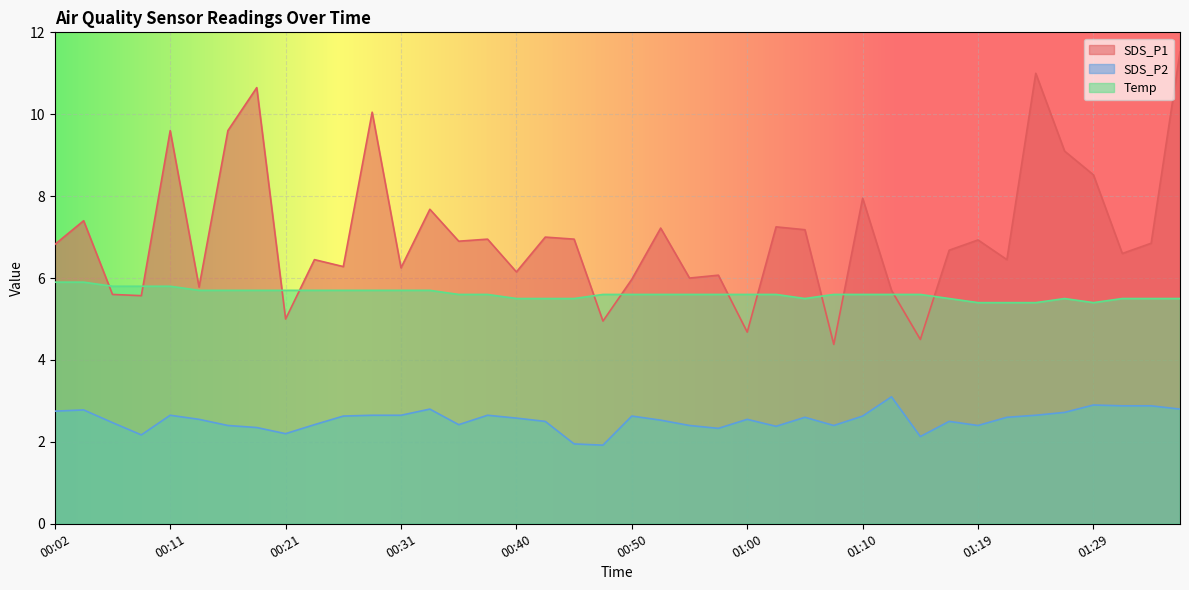

What is the sum of all SDS_P2 values?

101.5